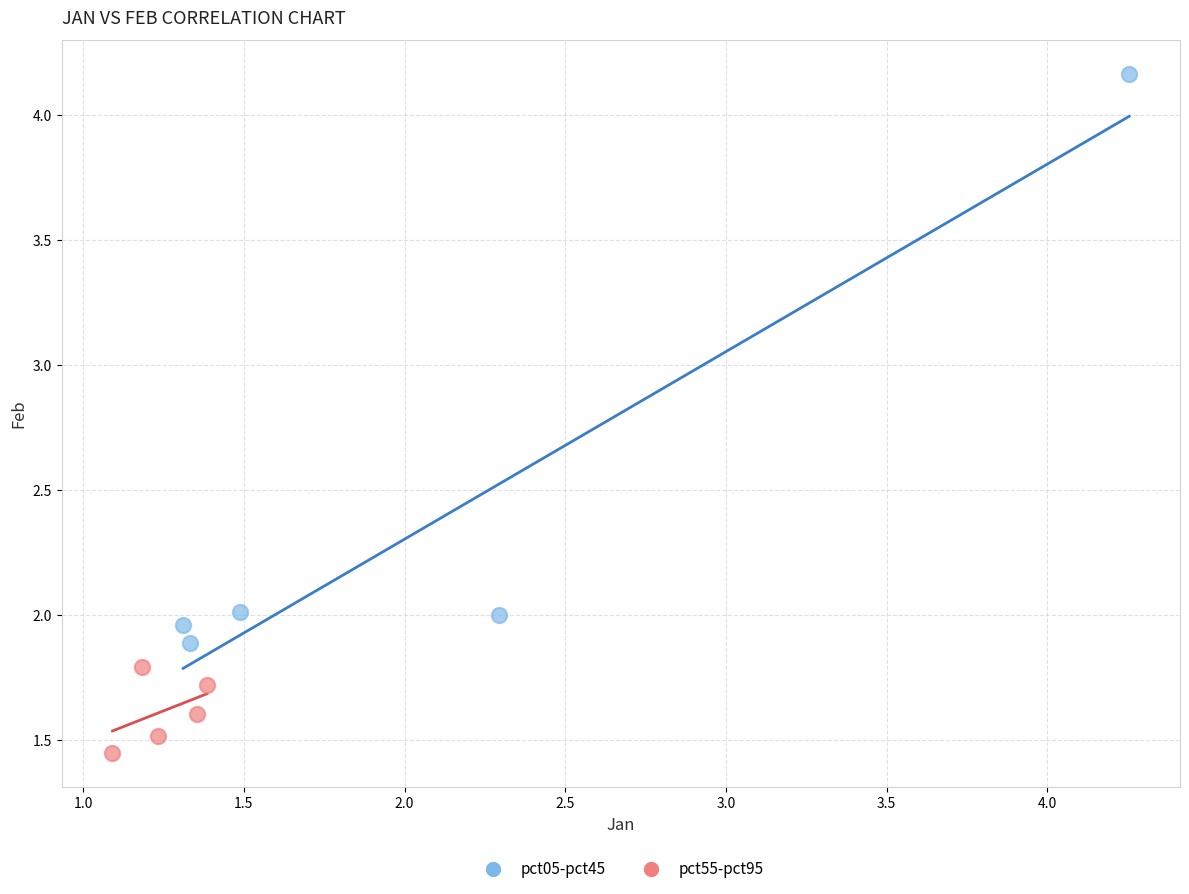

Which series has the largest Y range (max minus min)?

pct05-pct45